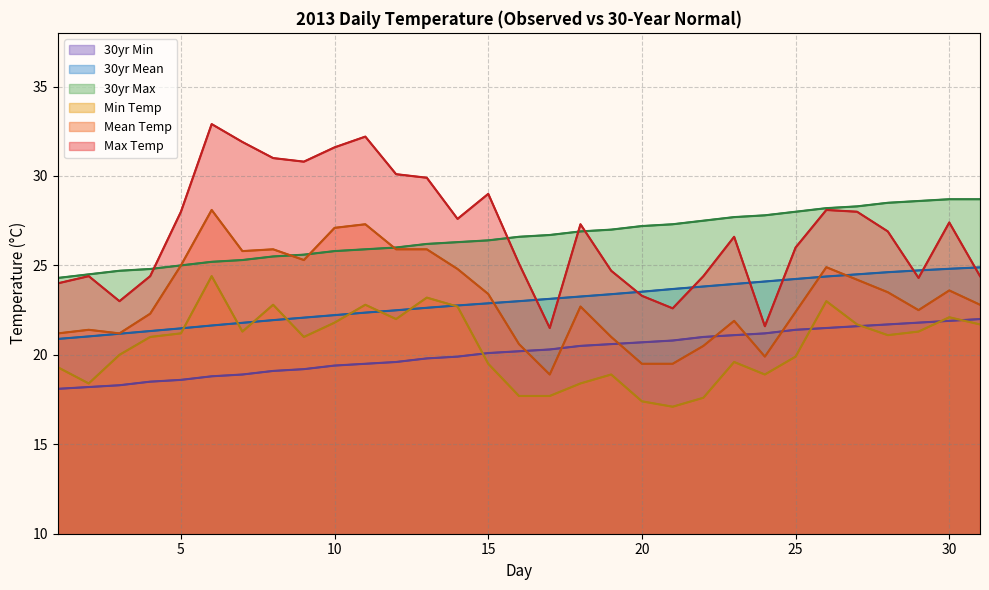

True or false: Min Temp and Max Temp intersect in this chart.

False